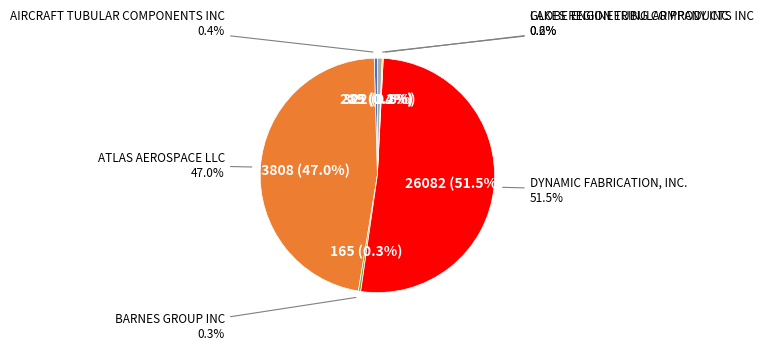

How much of the chart is everything except GLOBE ENGINEERING COMPANY INC?

99.8%